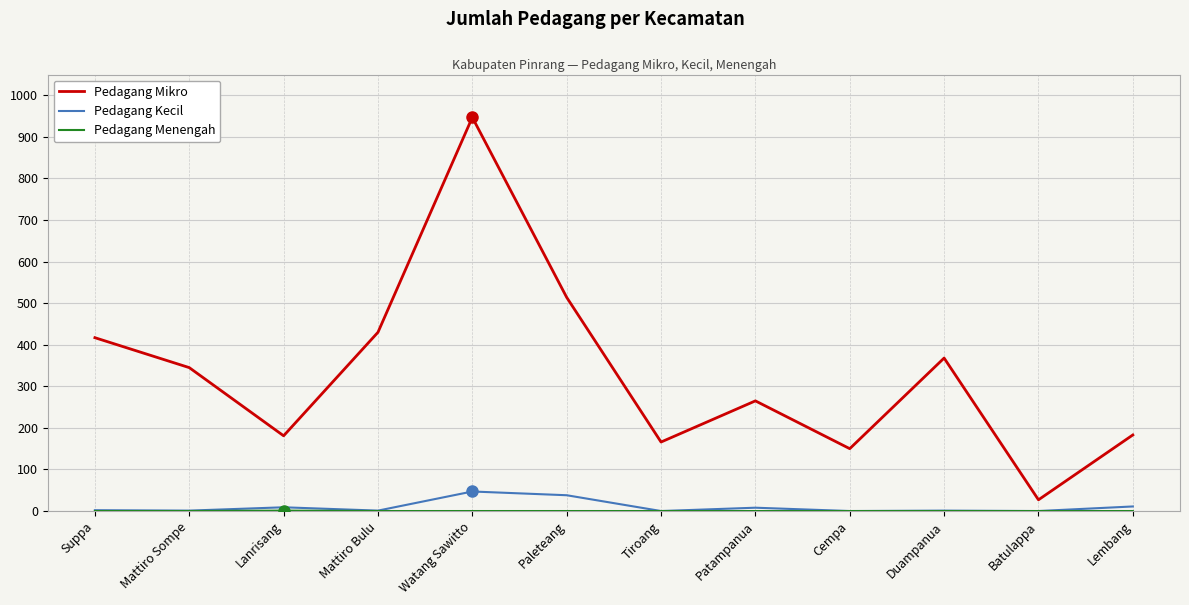

What is the difference between the highest and lowest values at Patampanua?

265